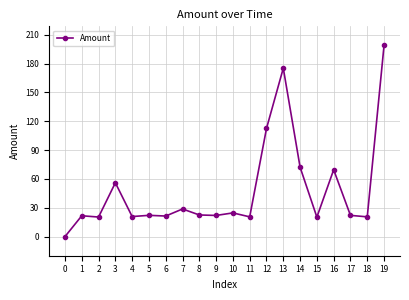

Which label corresponds to the largest value in the chart?

19